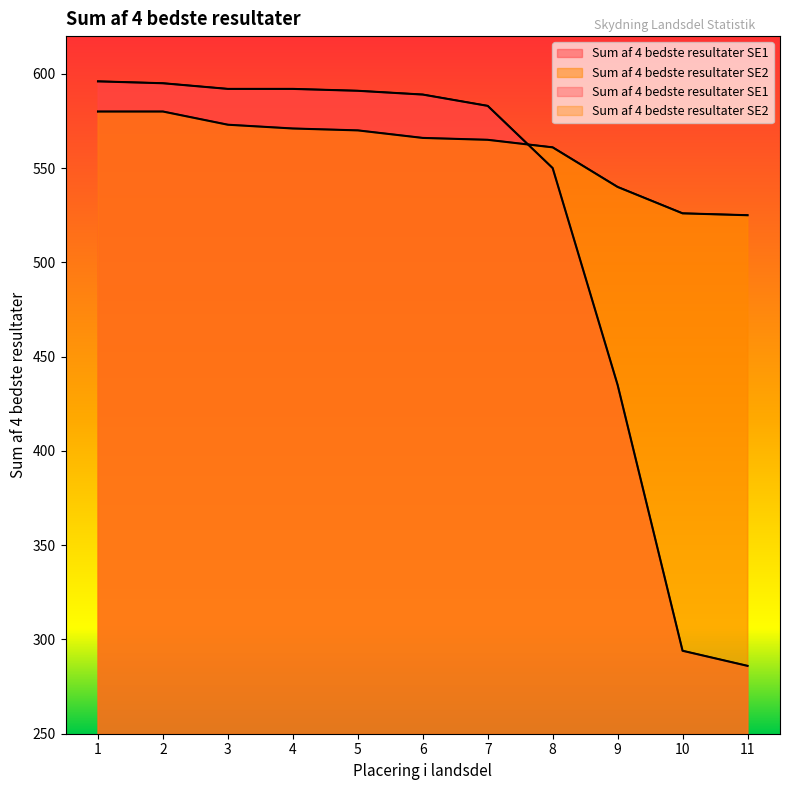

At which label does Sum af 4 bedste resultater SE2 reach its minimum?

11